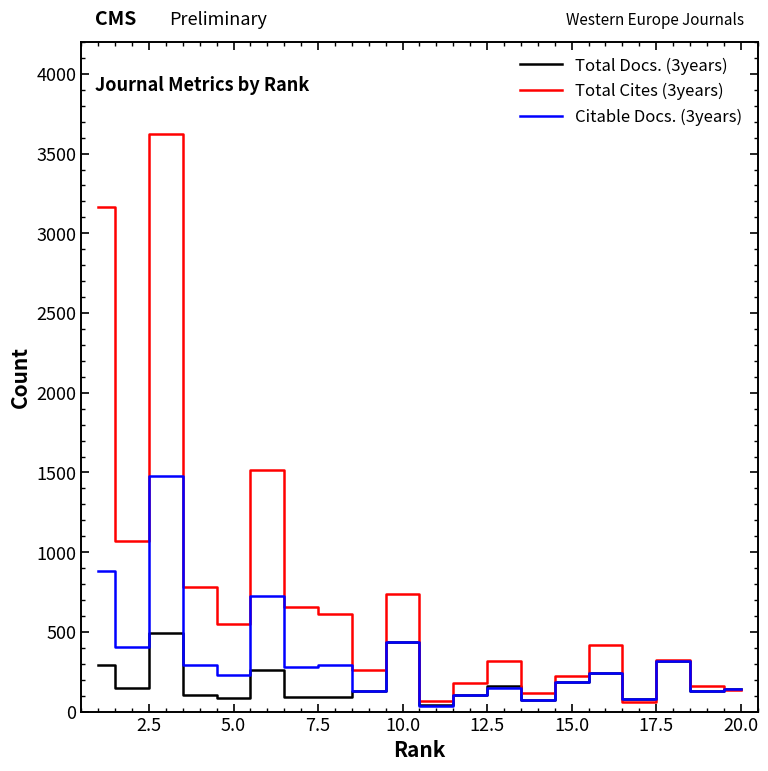

List the series in order of their overall mean, lowest first.

Total Docs. (3years), Citable Docs. (3years), Total Cites (3years)